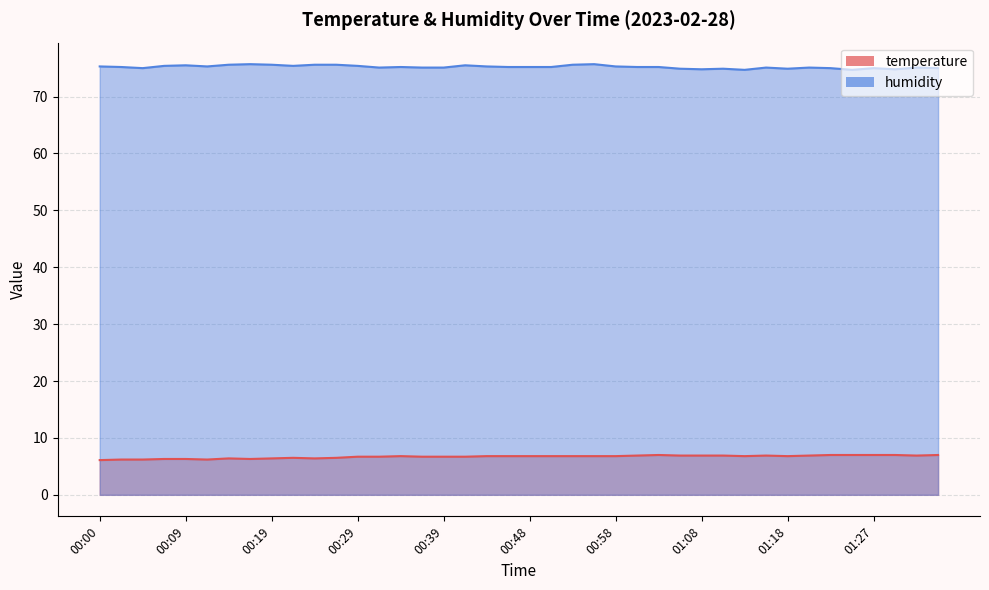

What is the average value of the humidity series?

75.2